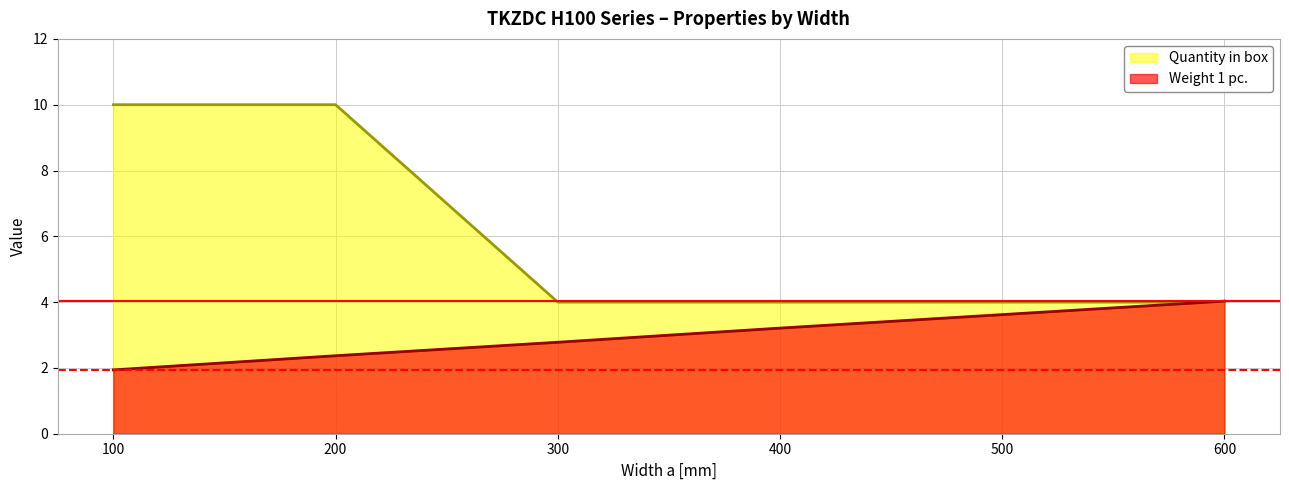

What is the spread (max minus min) of values at 500?

0.4